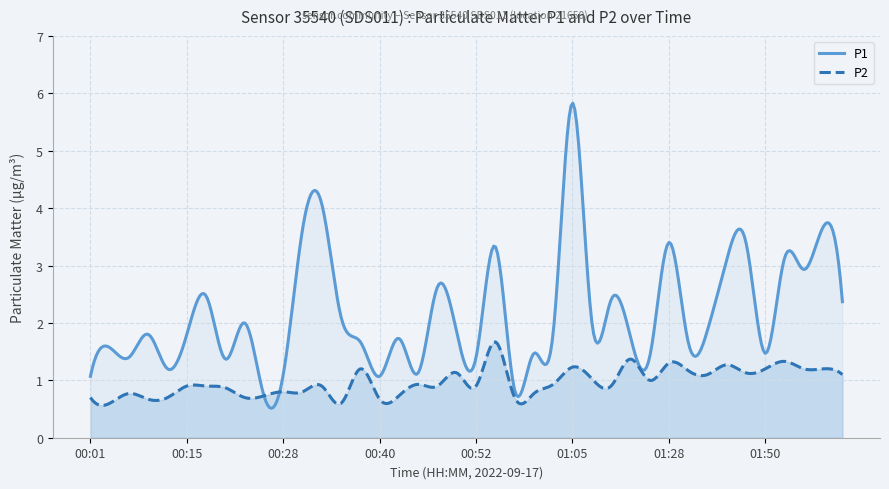

How many lines are shown in the chart?

2